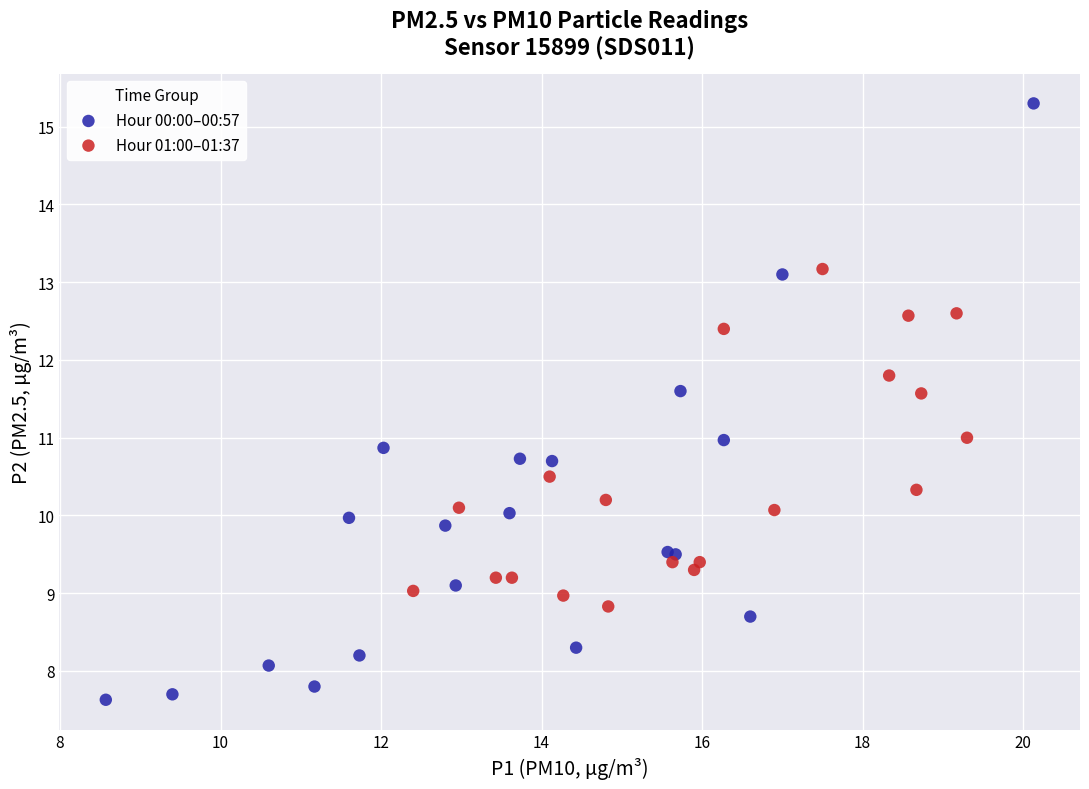

Which series reaches the minimum Y coordinate?

Hour 00:00–00:57